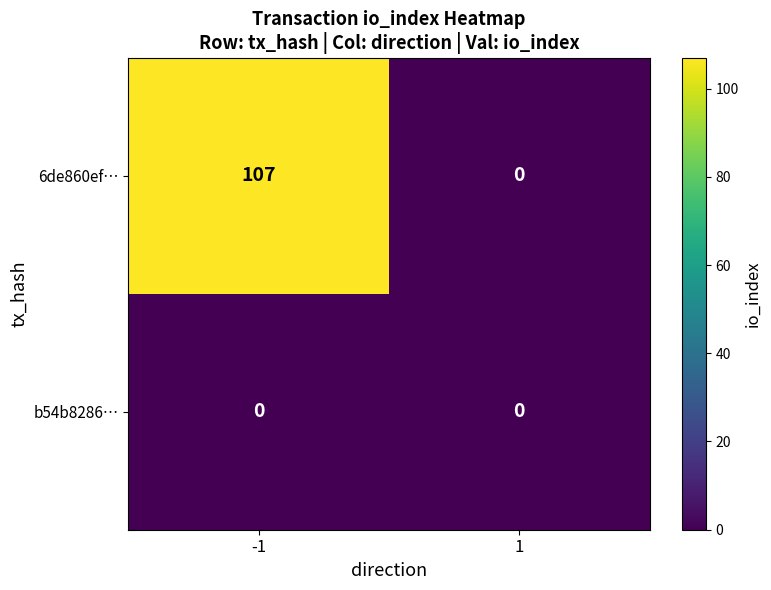

True or false: 6de860ef… has a value of -41 at 1.

False